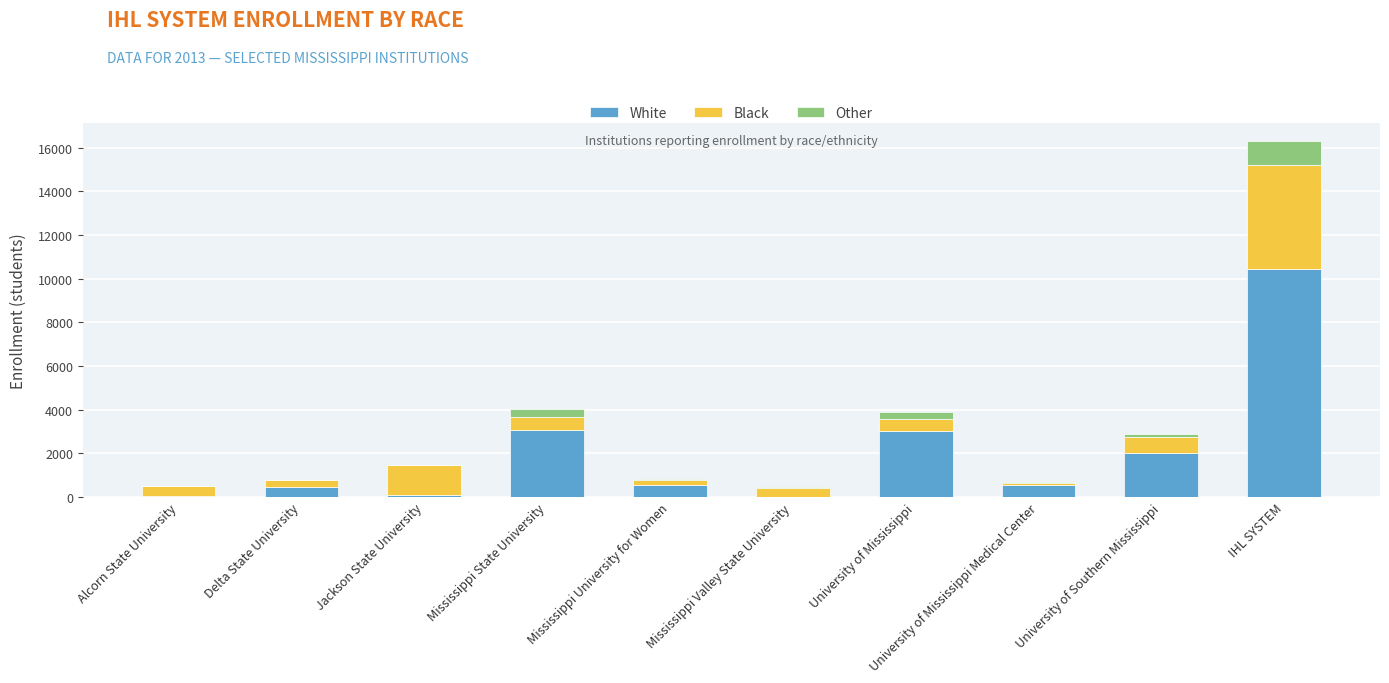

What is the average value of the White series?

2034